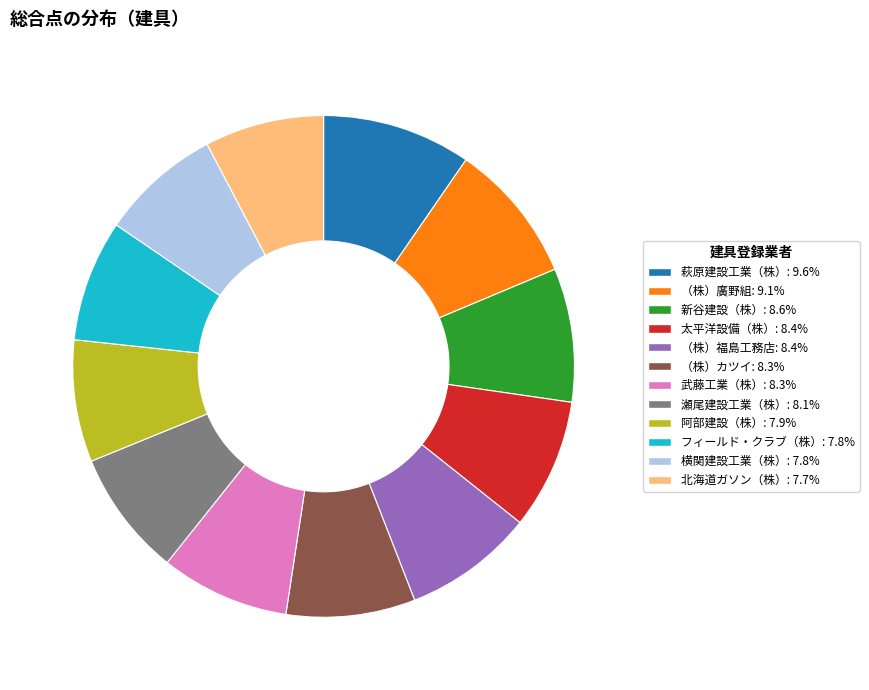

Which has a higher value, （株）カツイ or 北海道ガソン（株）?

（株）カツイ